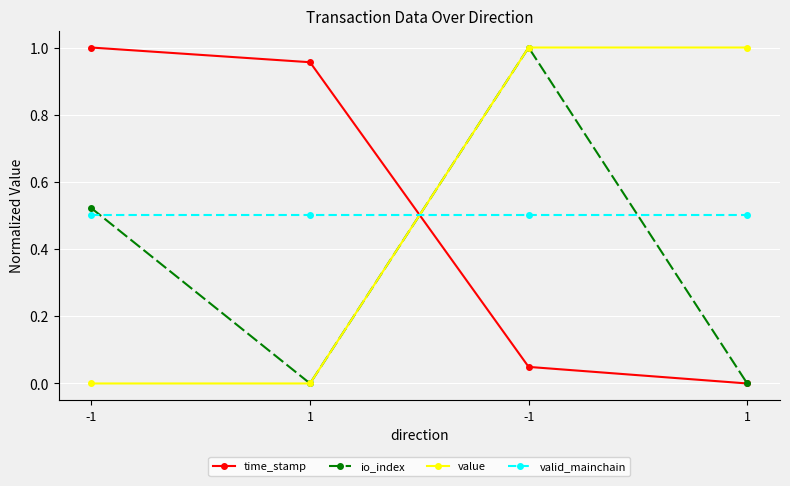

At how many categories does at least one series exceed 0?

4